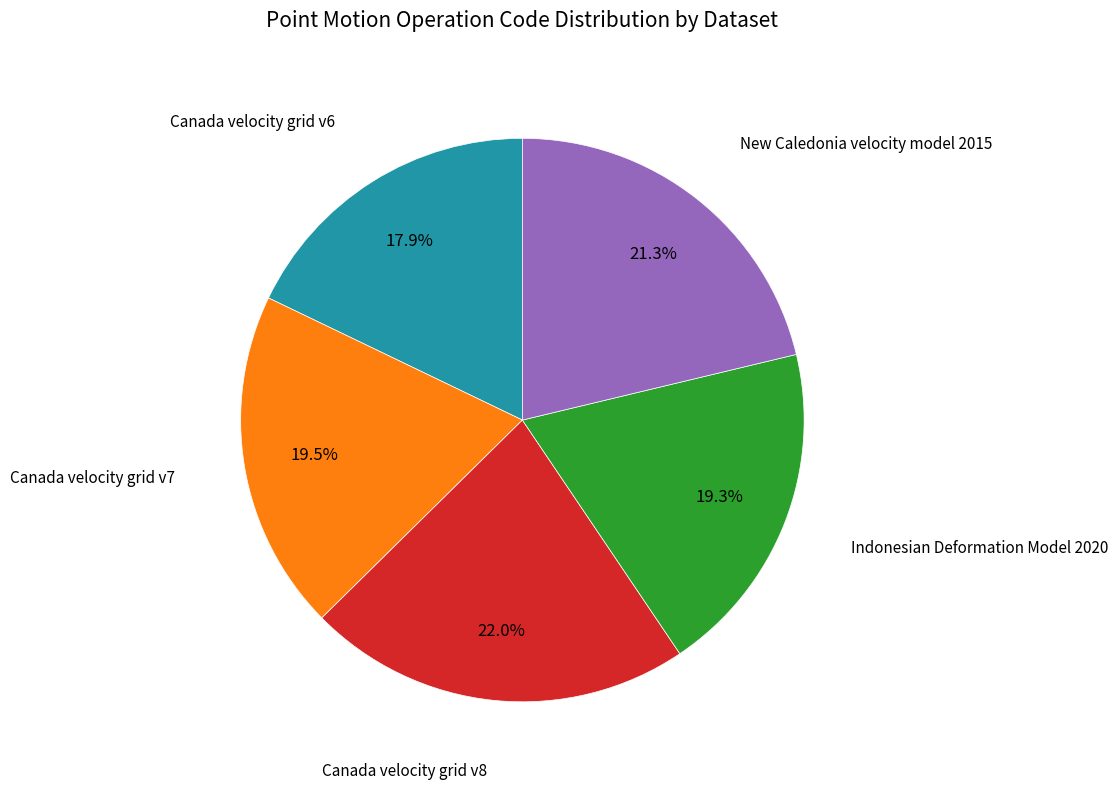

Does any single category account for the majority?

No